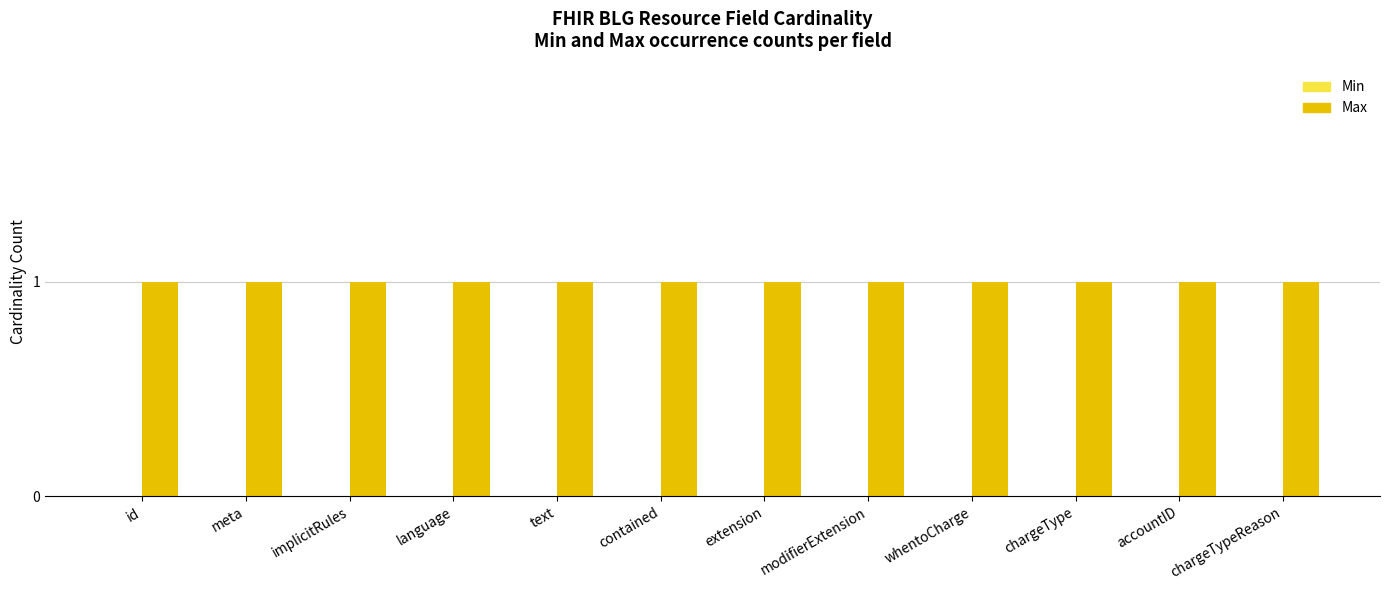

At which label is Min closest to 0?

id